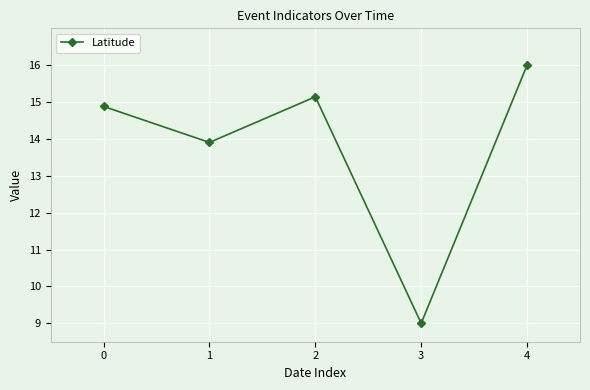

Where is the data nearest to the value 12?

1